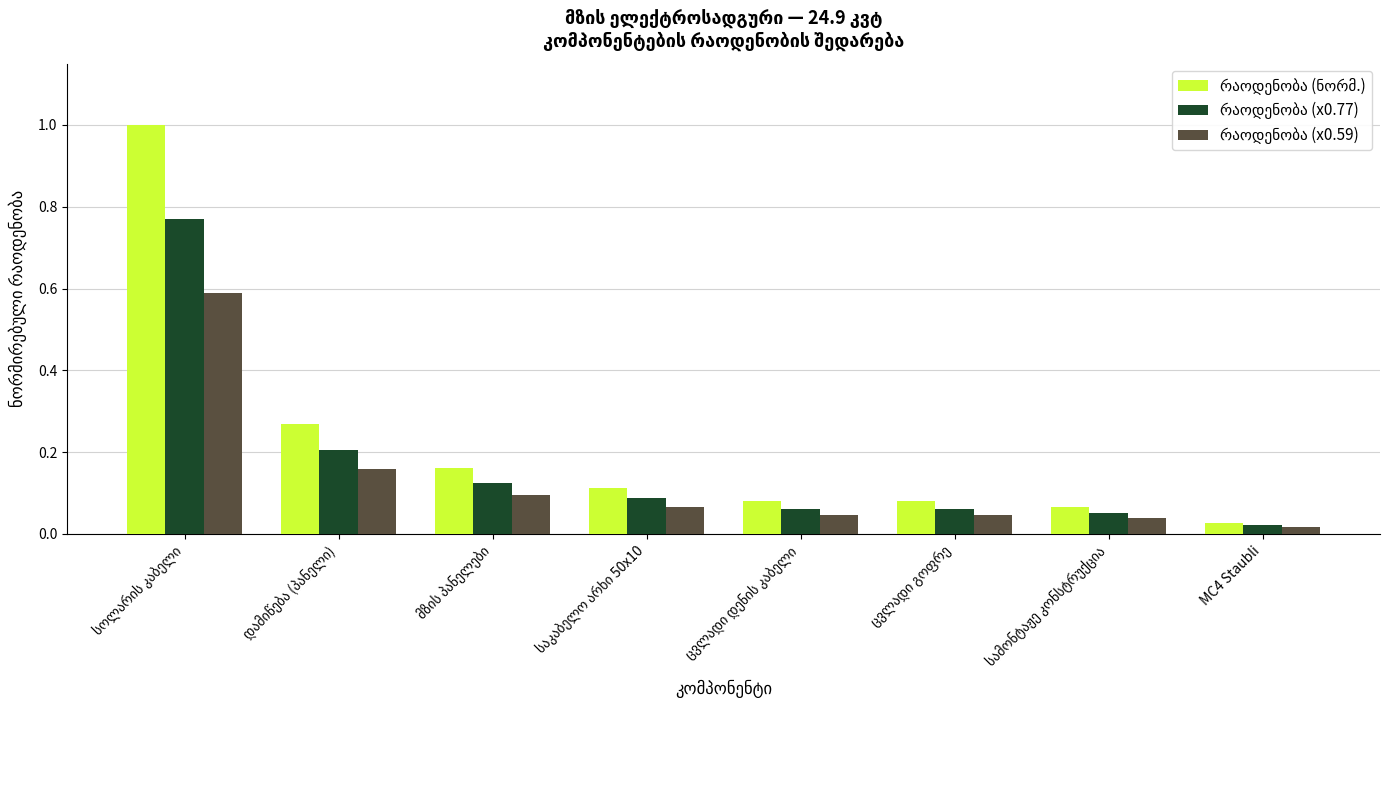

How many groups of bars are there?

8